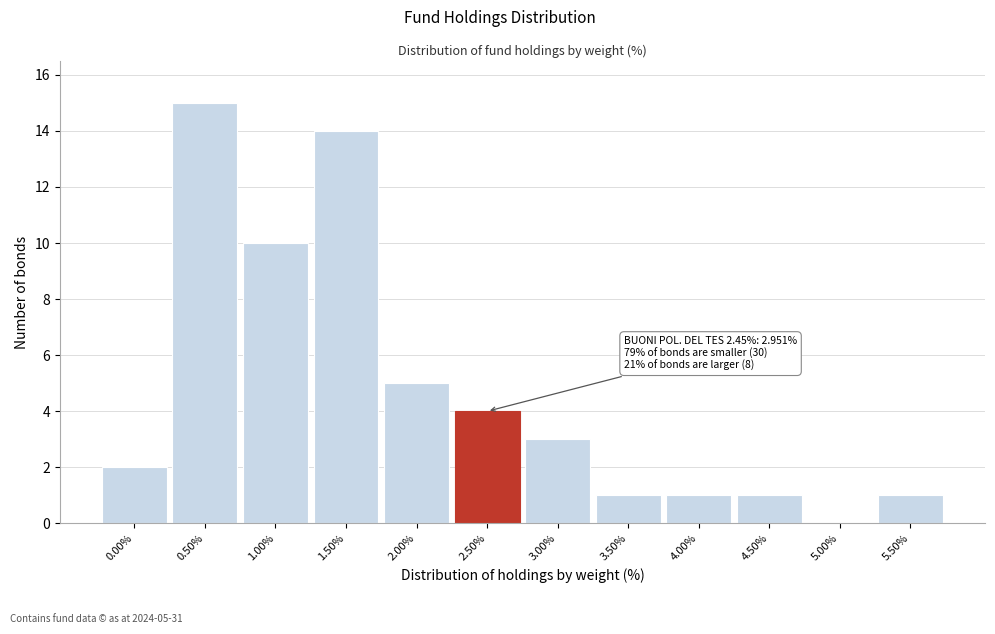

Reading left to right, list all the values displayed in this chart.

0.00%=2	0.50%=15	1.00%=10	1.50%=14	2.00%=5	2.50%=4	3.00%=3	3.50%=1	4.00%=1	4.50%=1	5.00%=0	5.50%=1